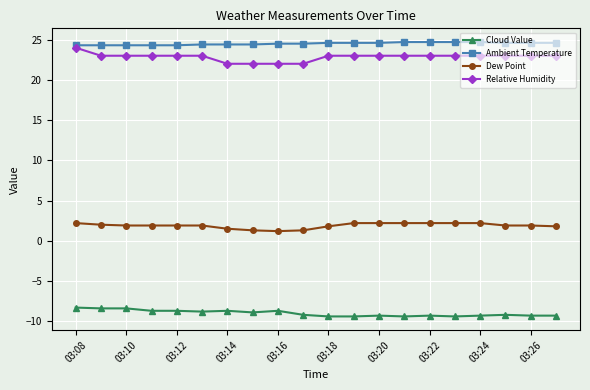

True or false: Relative Humidity and Cloud Value intersect in this chart.

False